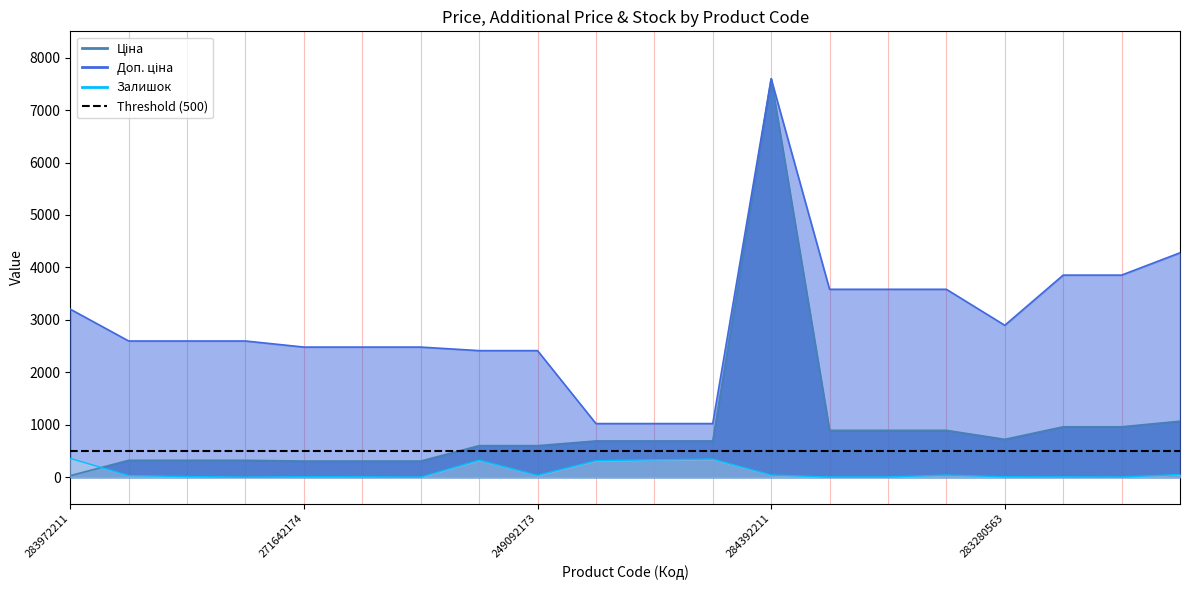

True or false: Ціна and Доп. ціна intersect in this chart.

False